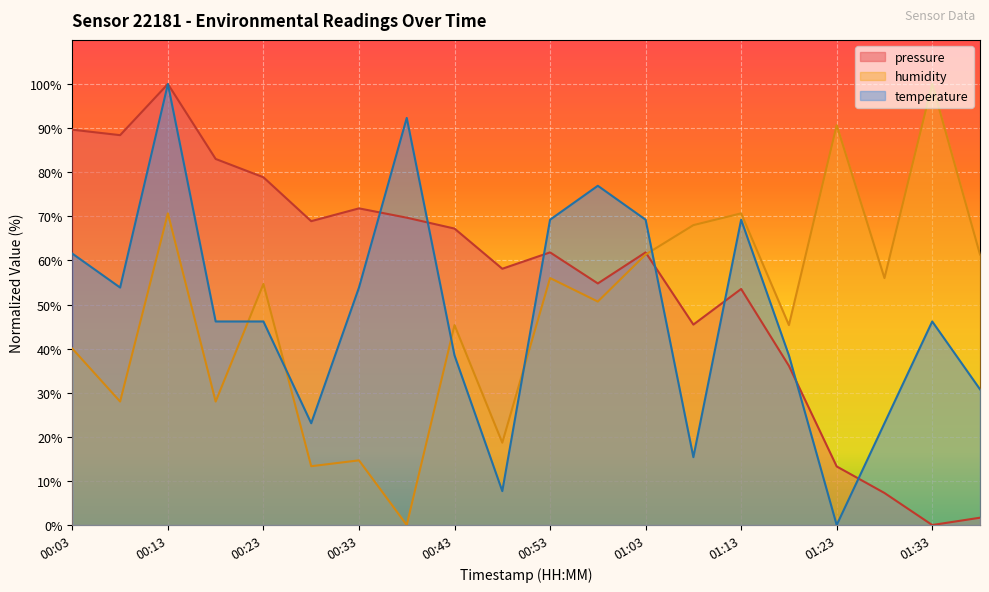

What is the value of the humidity point at the 5th from the left?

54.7